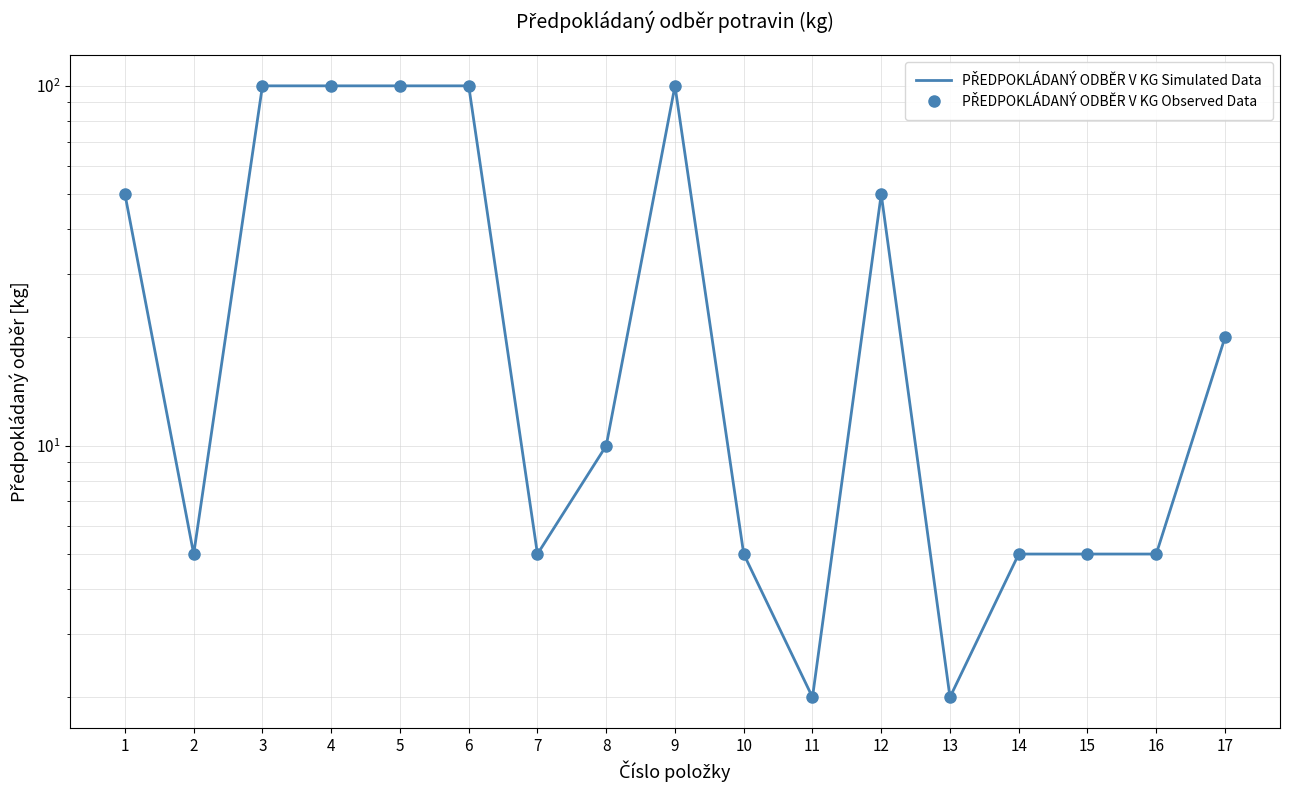

True or false: PŘEDPOKLÁDANÝ ODBĚR V KG Observed Data and PŘEDPOKLÁDANÝ ODBĚR V KG Simulated Data cross at least once.

False